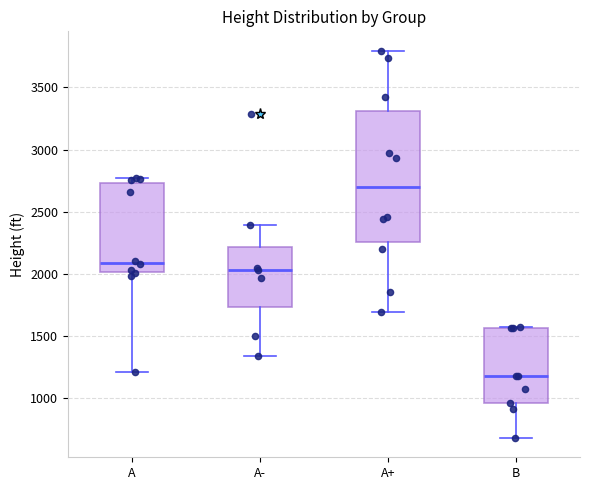

Which box has the lowest median line?

B